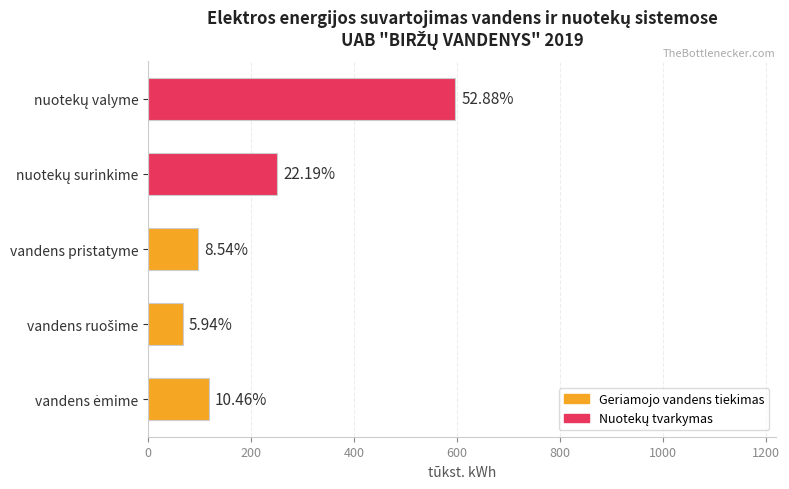

Does the chart contain any negative values?

No